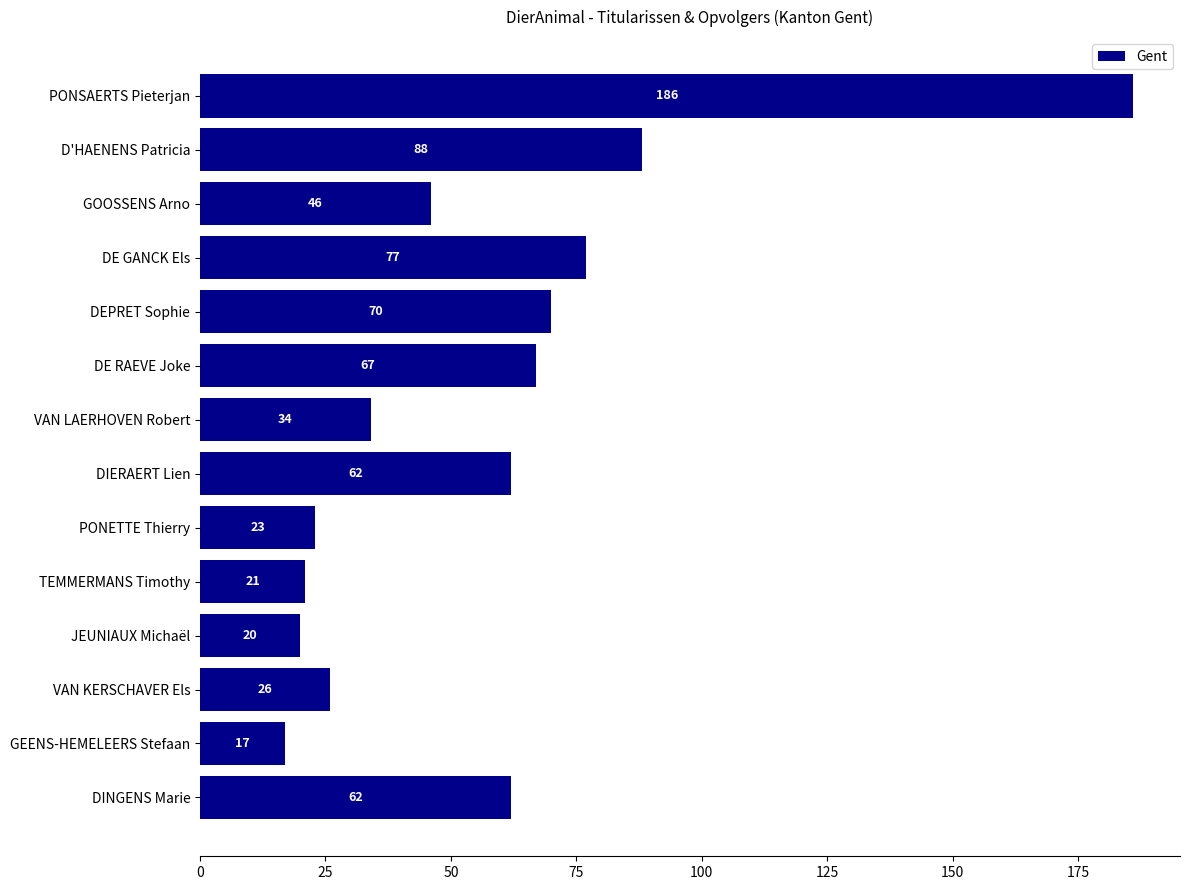

What is the difference between the second highest and second lowest values?

68